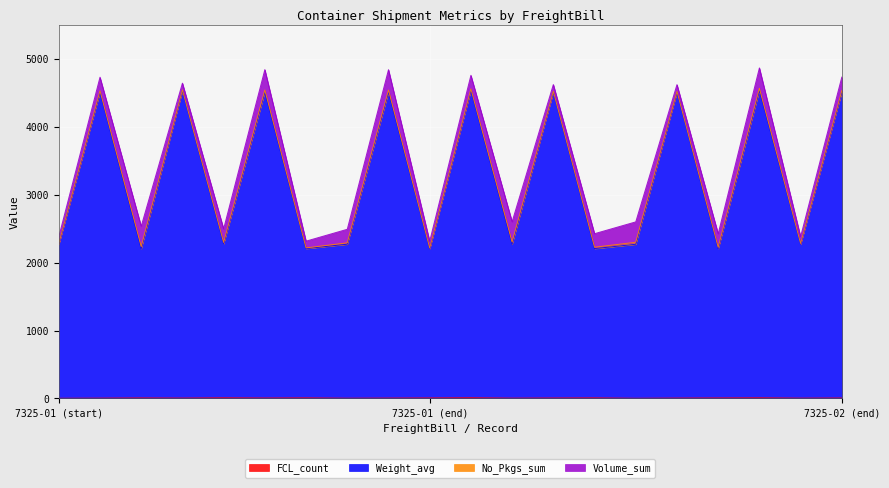

How many interior local valleys does the Weight_avg series have?

8